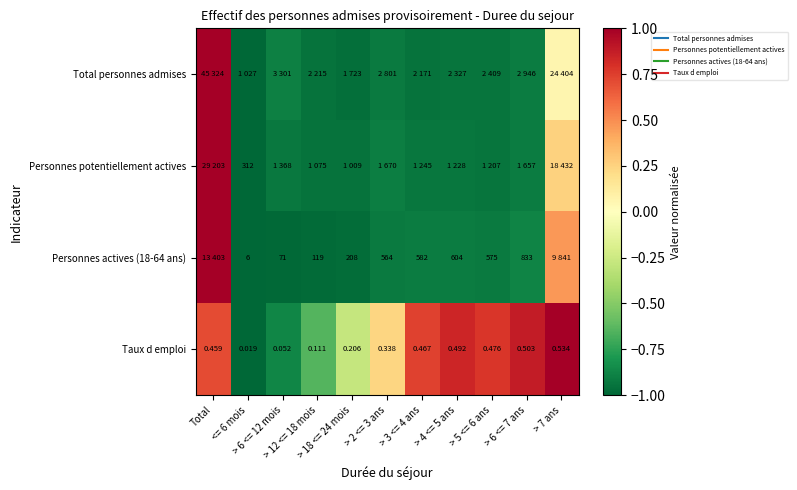

What is the spread (max minus min) of values at > 6 <= 7 ans?

1.8